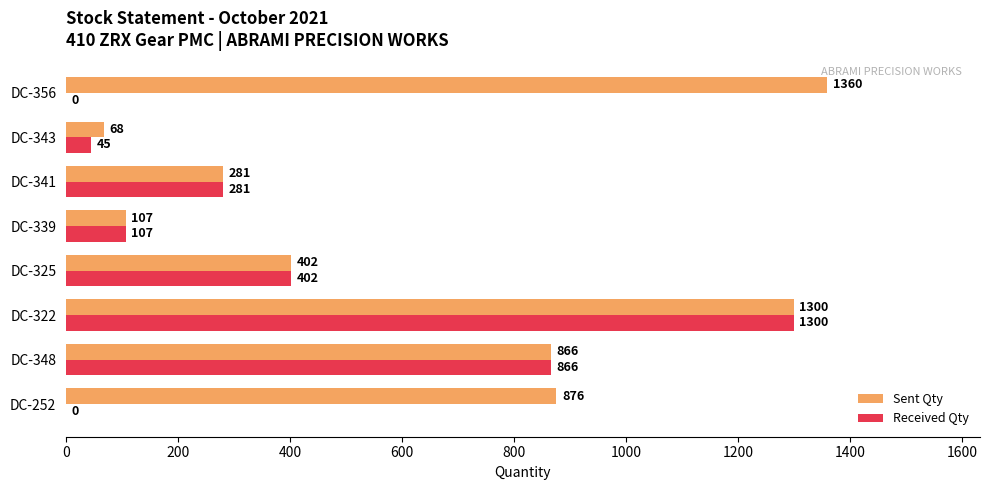

Between DC-325 and DC-356, which series saw the biggest shift?

Sent Qty